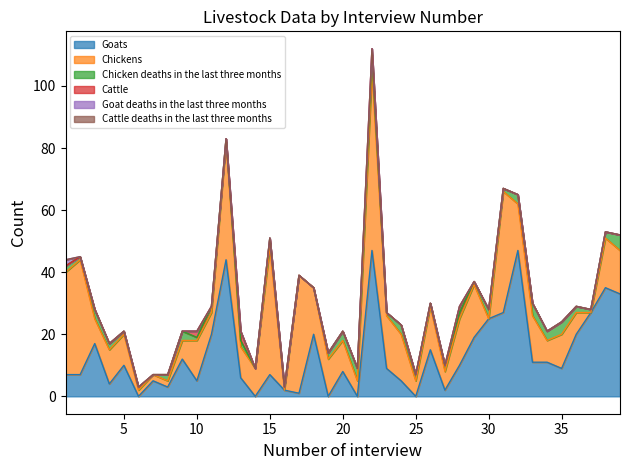

The value of Chicken deaths in the last three months at 2 is 1. True or false?

True